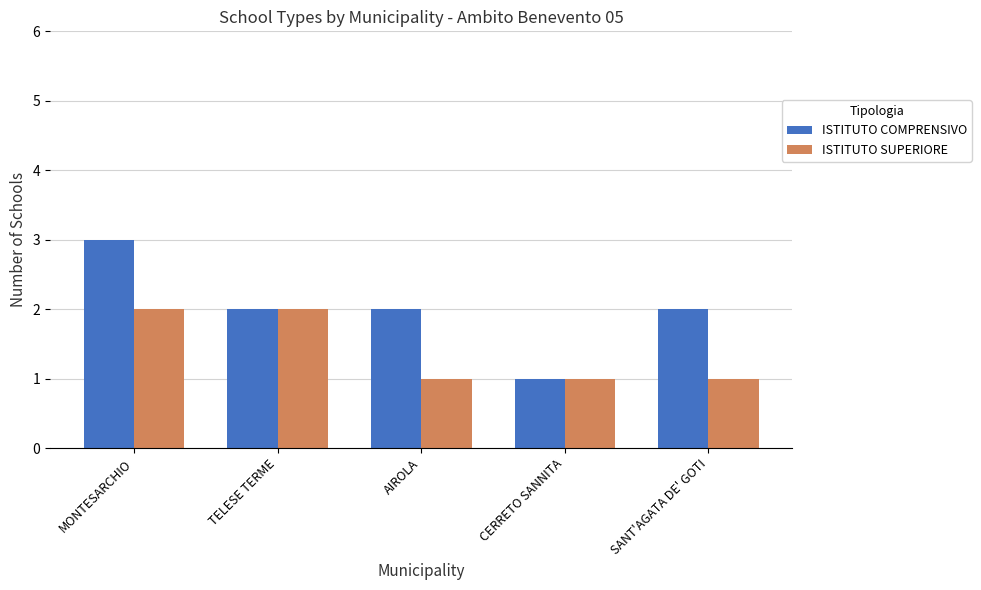

At which category is the sum across all series the highest?

MONTESARCHIO